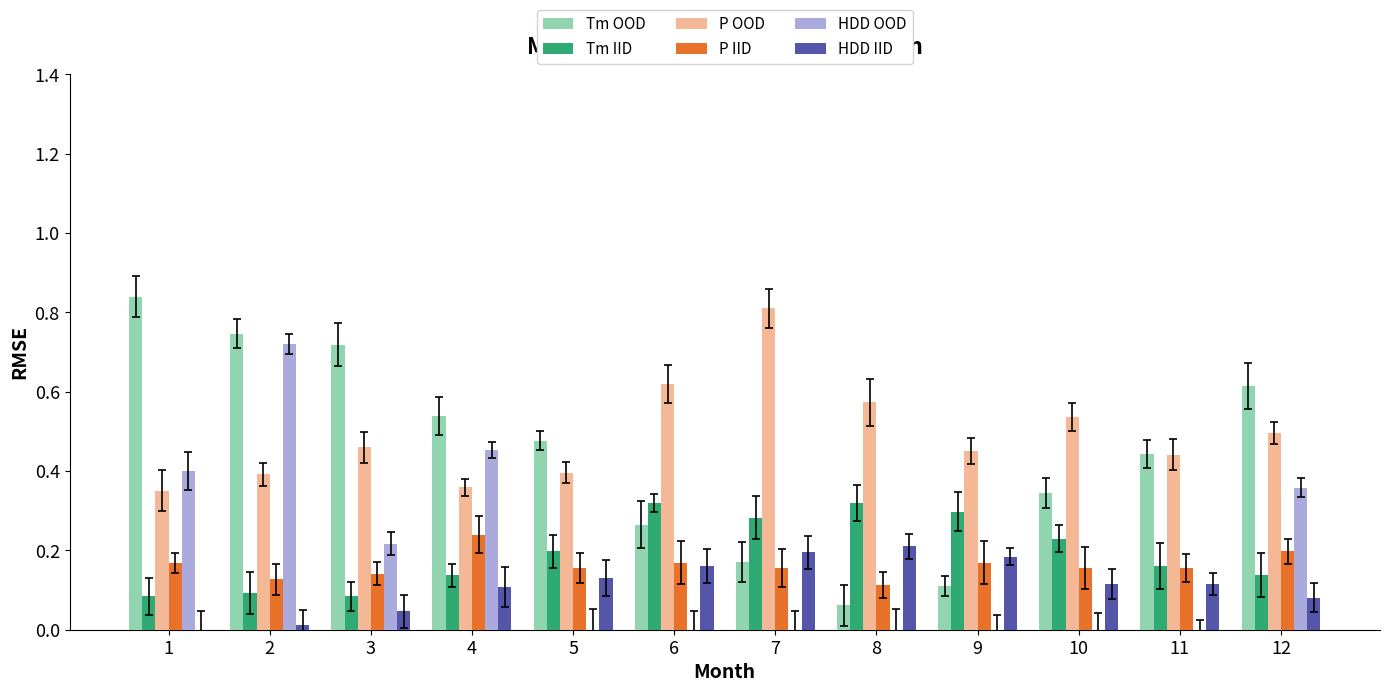

What is the total value across all series at 8?

1.3